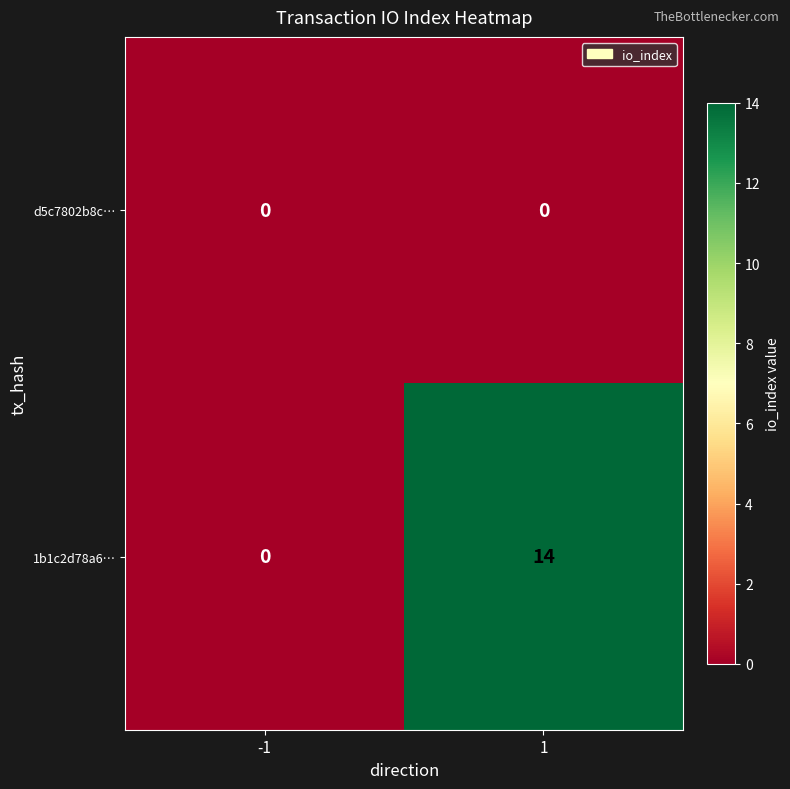

Reading left to right, transcribe all the data shown in this chart.

d5c7802b8c…: -1=0	1=0
1b1c2d78a6…: -1=0	1=14